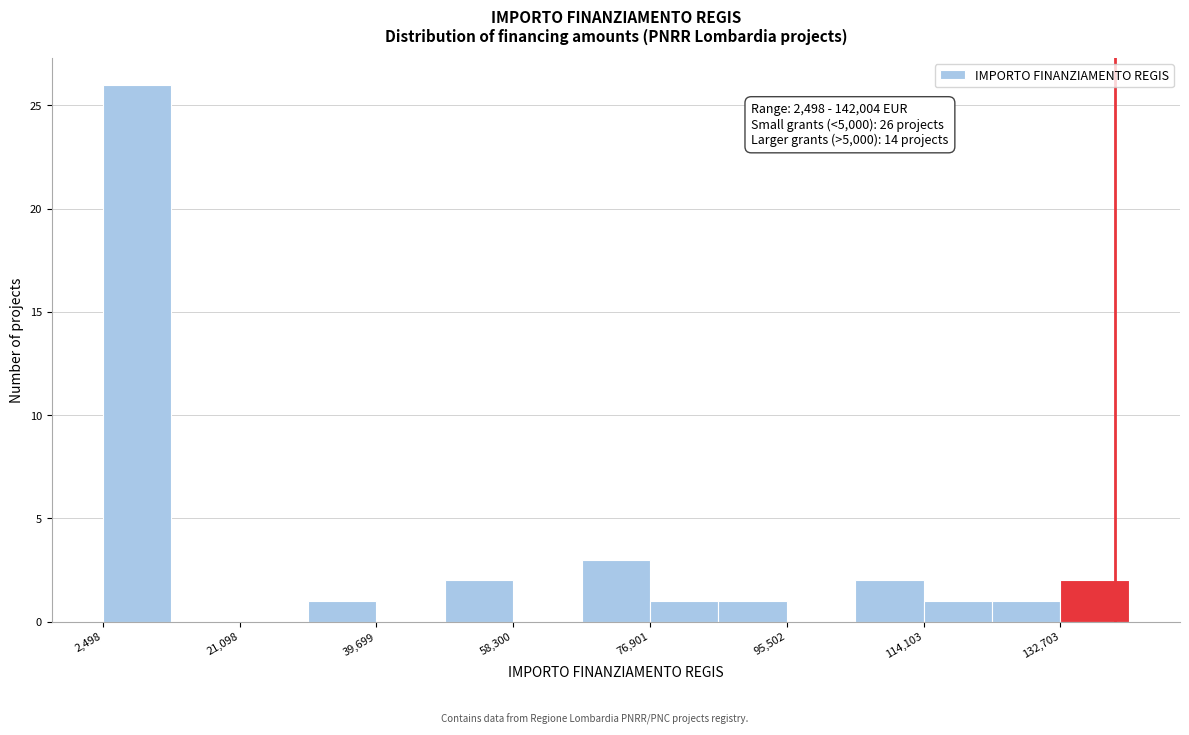

Which range on the x-axis has the tallest bar?

2000 to 12000